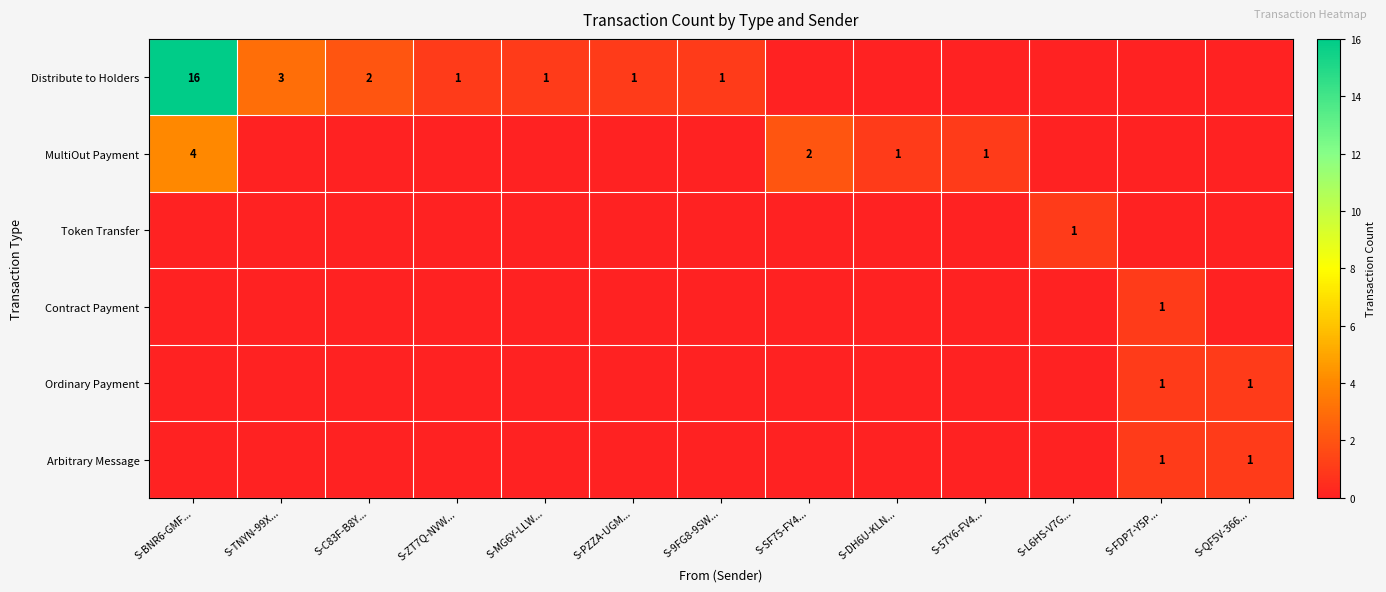

The value of Distribute to Holders at S-TNYN-99X... is 3. True or false?

True